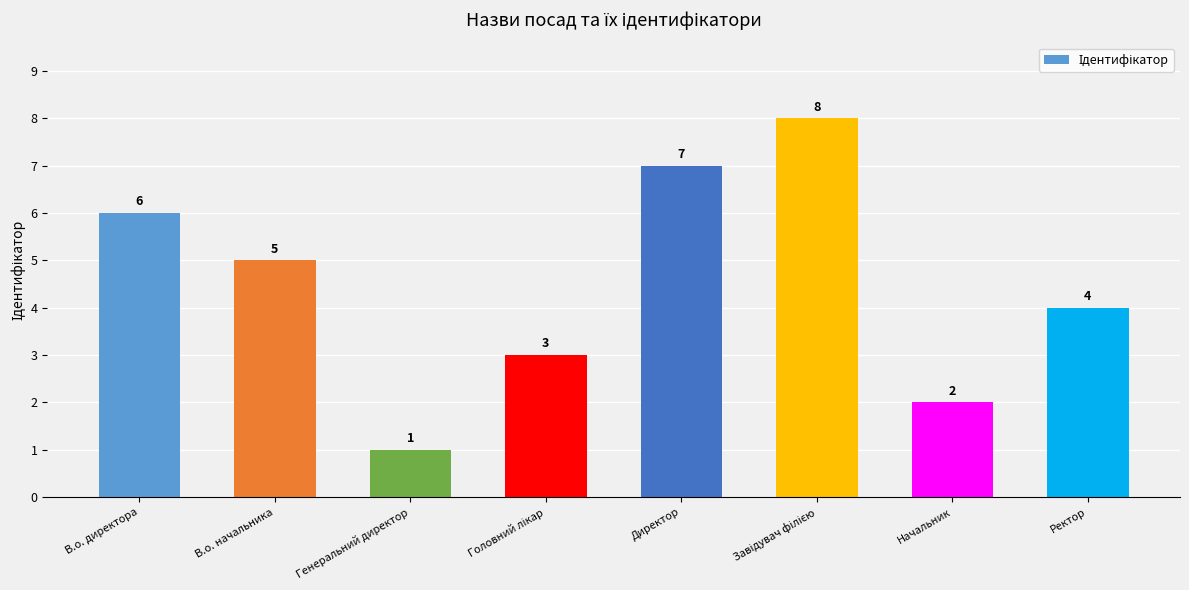

What is the greatest value displayed?

8